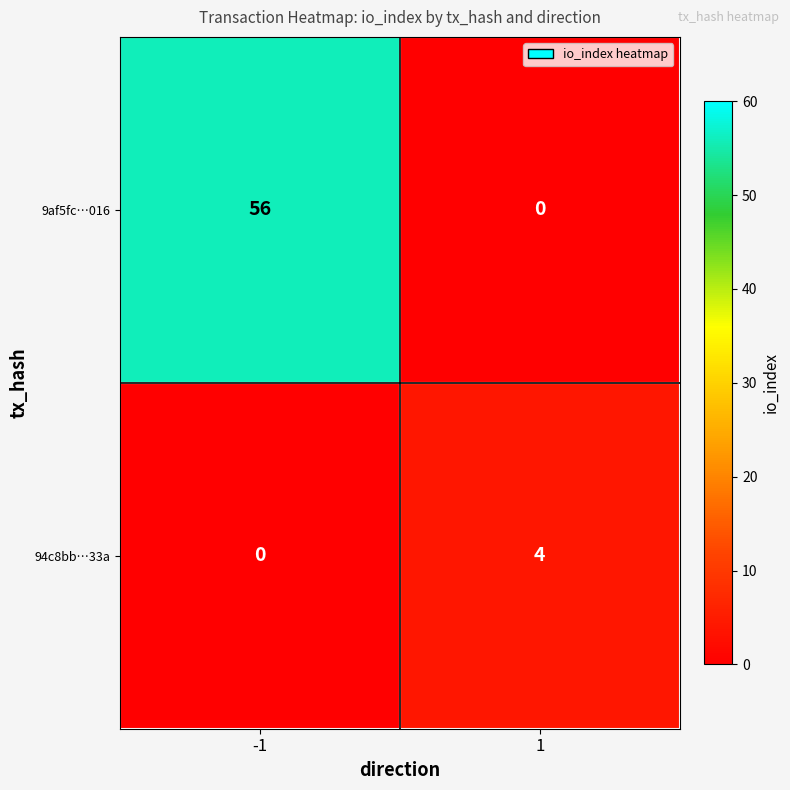

Which series has the largest total across all categories?

9af5fc…016